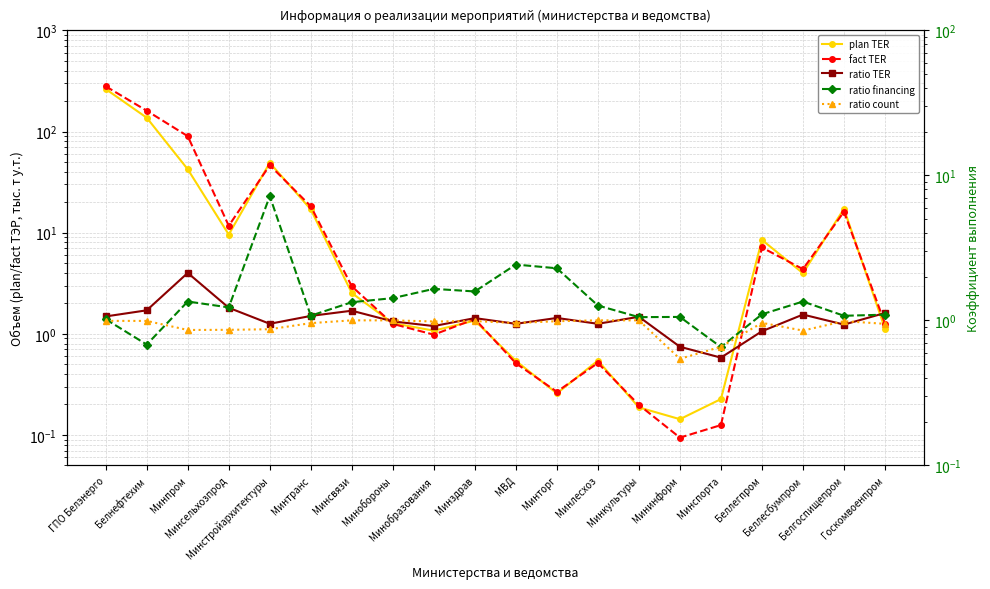

Reading left to right, what are all the values shown in this chart?

plan TER: ГПО Белэнерго=262.9	Белнефтехим=136.9	Минпром=42.3	Минсельхозпрод=9.6	Минстройархитектуры=49.0	Минтранс=17.0	Минсвязи=2.5	Минобороны=1.3	Минобразования=1.1	Минздрав=1.4	МВД=0.5	Минторг=0.3	Минлесхоз=0.5	Минкультуры=0.2	Мининформ=0.1	Минспорта=0.2	Беллегпром=8.5	Беллесбумпром=4.0	Белгоспищепром=17.2	Госкомвоенпром=1.1
fact TER: ГПО Белэнерго=279.8	Белнефтехим=160.5	Минпром=89.9	Минсельхозпрод=11.7	Минстройархитектуры=46.4	Минтранс=18.2	Минсвязи=2.9	Минобороны=1.3	Минобразования=1.0	Минздрав=1.4	МВД=0.5	Минторг=0.3	Минлесхоз=0.5	Минкультуры=0.2	Мининформ=0.1	Минспорта=0.1	Беллегпром=7.1	Беллесбумпром=4.4	Белгоспищепром=16.1	Госкомвоенпром=1.3
ratio TER: ГПО Белэнерго=1.1	Белнефтехим=1.2	Минпром=2.1	Минсельхозпрод=1.2	Минстройархитектуры=0.9	Минтранс=1.1	Минсвязи=1.2	Минобороны=1.0	Минобразования=0.9	Минздрав=1.0	МВД=0.9	Минторг=1.0	Минлесхоз=0.9	Минкультуры=1.1	Мининформ=0.7	Минспорта=0.6	Беллегпром=0.8	Беллесбумпром=1.1	Белгоспищепром=0.9	Госкомвоенпром=1.1
ratio financing: ГПО Белэнерго=1.0	Белнефтехим=0.7	Минпром=1.3	Минсельхозпрод=1.2	Минстройархитектуры=7.2	Минтранс=1.1	Минсвязи=1.3	Минобороны=1.4	Минобразования=1.6	Минздрав=1.6	МВД=2.4	Минторг=2.3	Минлесхоз=1.3	Минкультуры=1.1	Мининформ=1.1	Минспорта=0.7	Беллегпром=1.1	Беллесбумпром=1.3	Белгоспищепром=1.1	Госкомвоенпром=1.1
ratio count: ГПО Белэнерго=1.0	Белнефтехим=1.0	Минпром=0.9	Минсельхозпрод=0.9	Минстройархитектуры=0.9	Минтранс=1.0	Минсвязи=1.0	Минобороны=1.0	Минобразования=1.0	Минздрав=1.0	МВД=1.0	Минторг=1.0	Минлесхоз=1.0	Минкультуры=1.0	Мининформ=0.5	Минспорта=0.7	Беллегпром=1.0	Беллесбумпром=0.8	Белгоспищепром=1.0	Госкомвоенпром=0.9